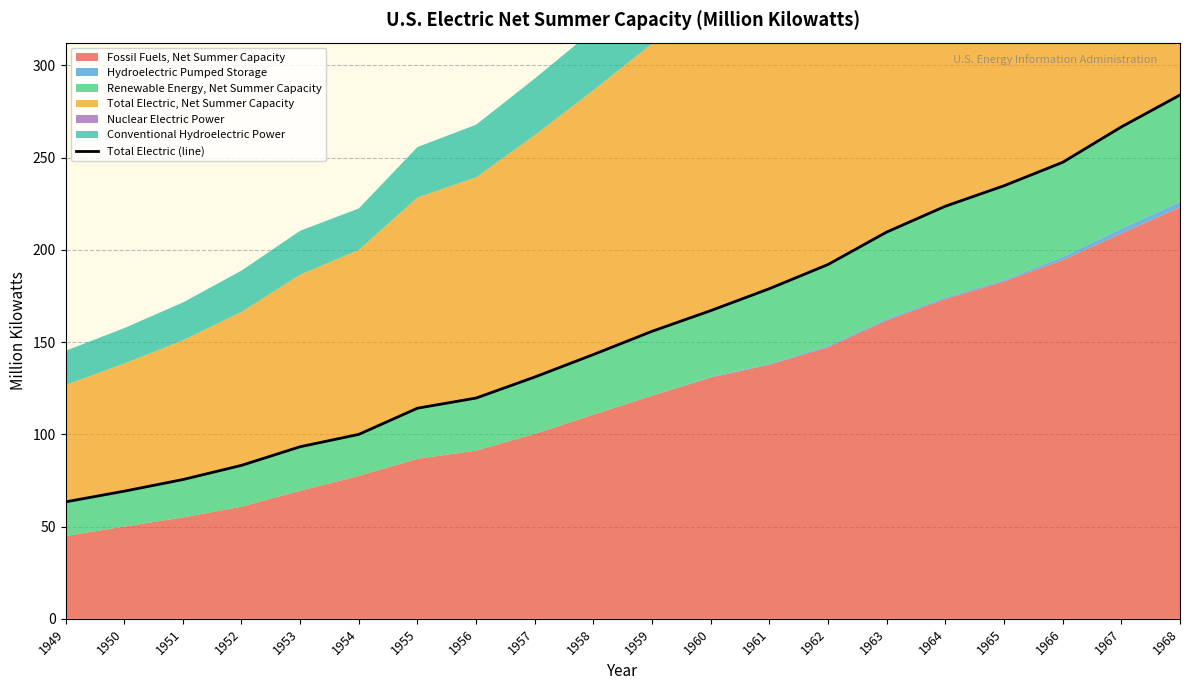

Where does the data first go above 155?

1959